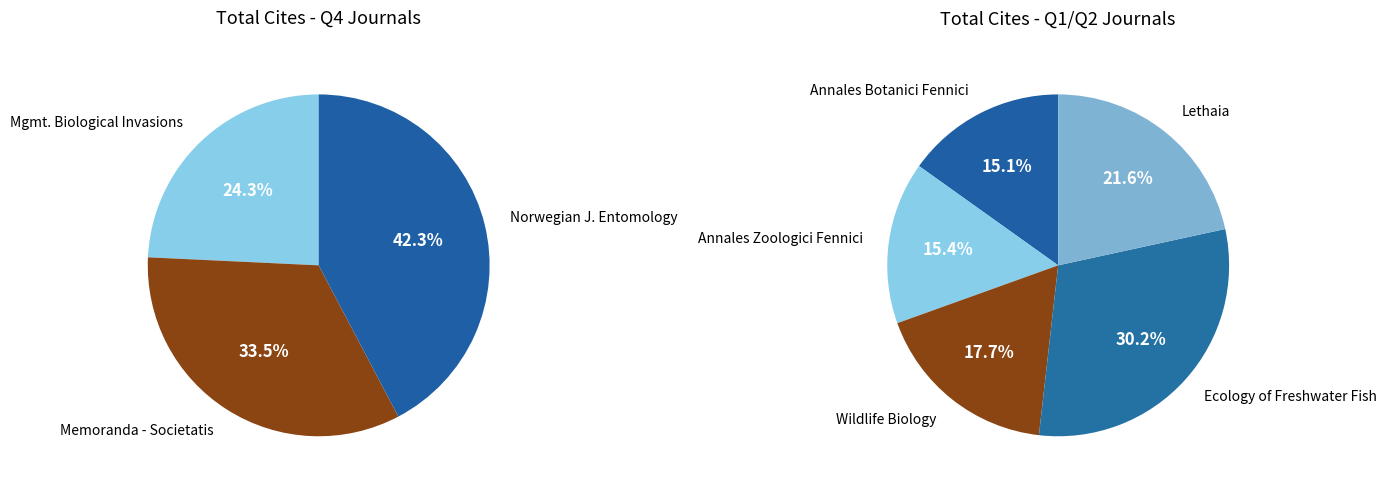

Do Lethaia and Wildlife Biology together represent more than half of the pie?

No